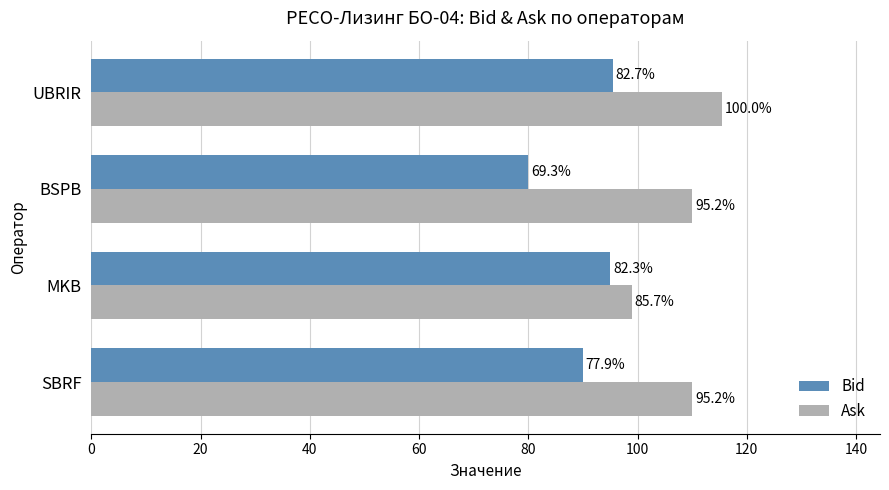

What are all the series names shown in the legend?

Bid, Ask